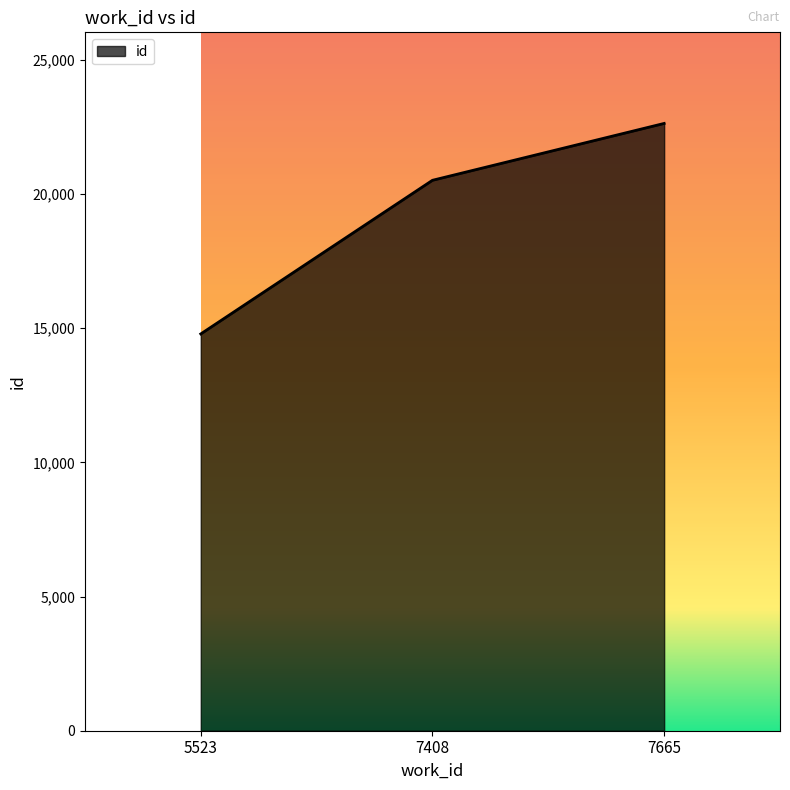

How many series are shown in this chart?

1